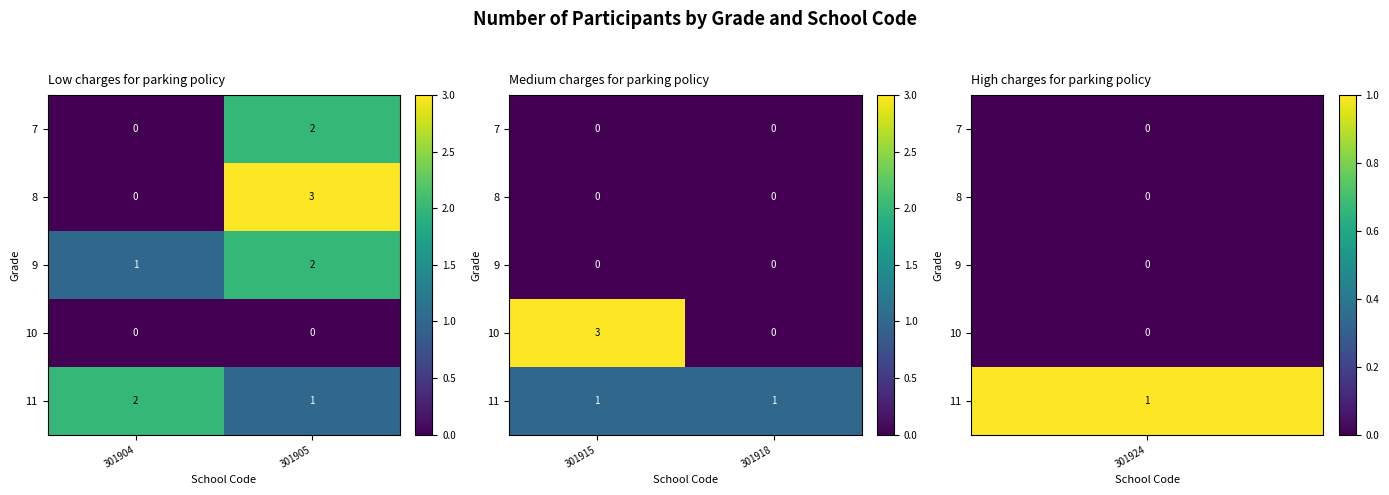

Count the number of data series in this chart.

5